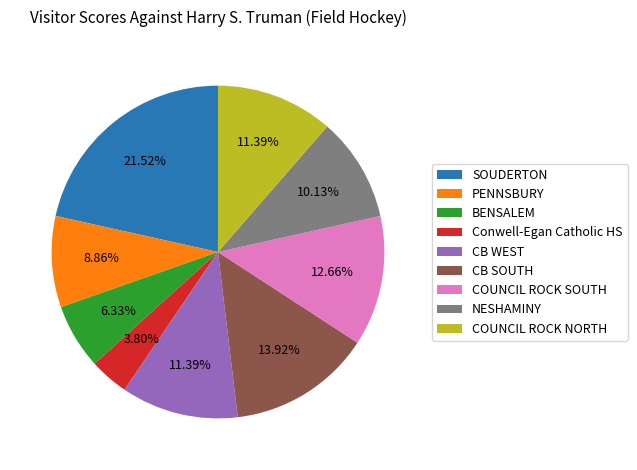

Is it true that BENSALEM is 15% of the pie?

False